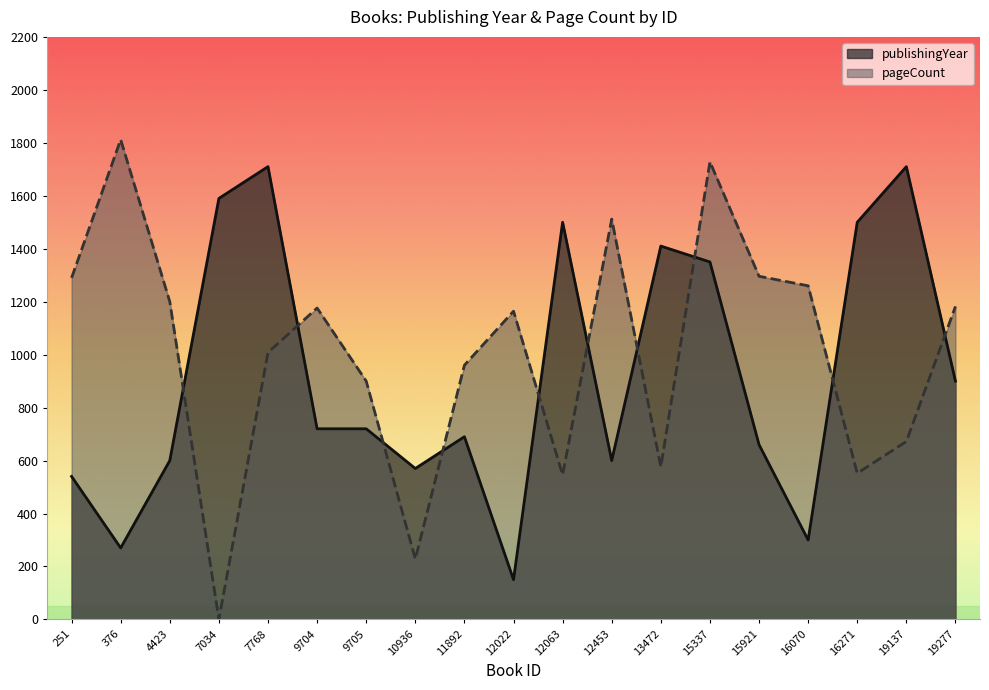

Reading left to right, transcribe all the data shown in this chart.

publishingYear: 540	270	600	1590	1710	720	720	570	690	150	1500	600	1410	1350	660	300	1500	1710	900
pageCount: 1290	1812	1200	0	1008	1176	900	228	960	1164	546	1512	576	1728	1296	1260	552	672	1182